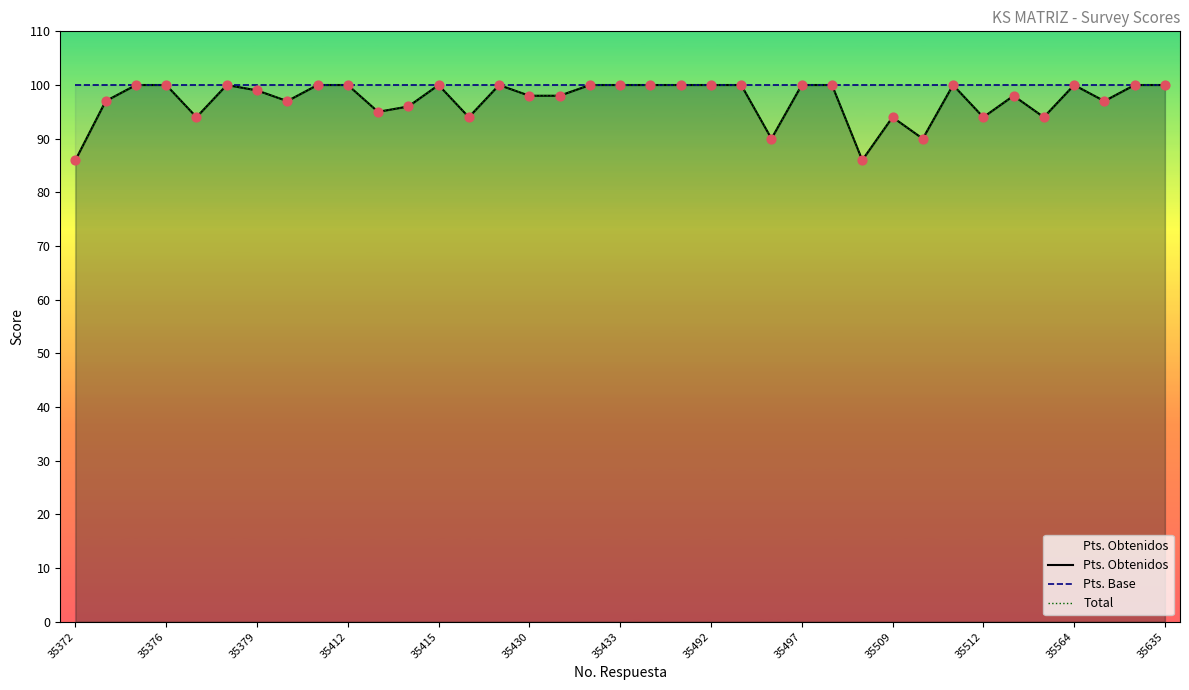

At how many categories does at least one series exceed 90?

37